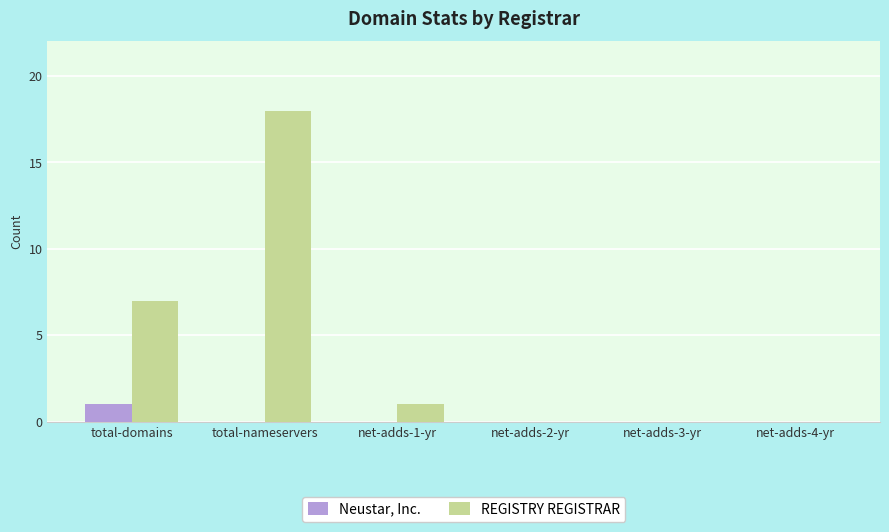

How many data points does each series have?

6